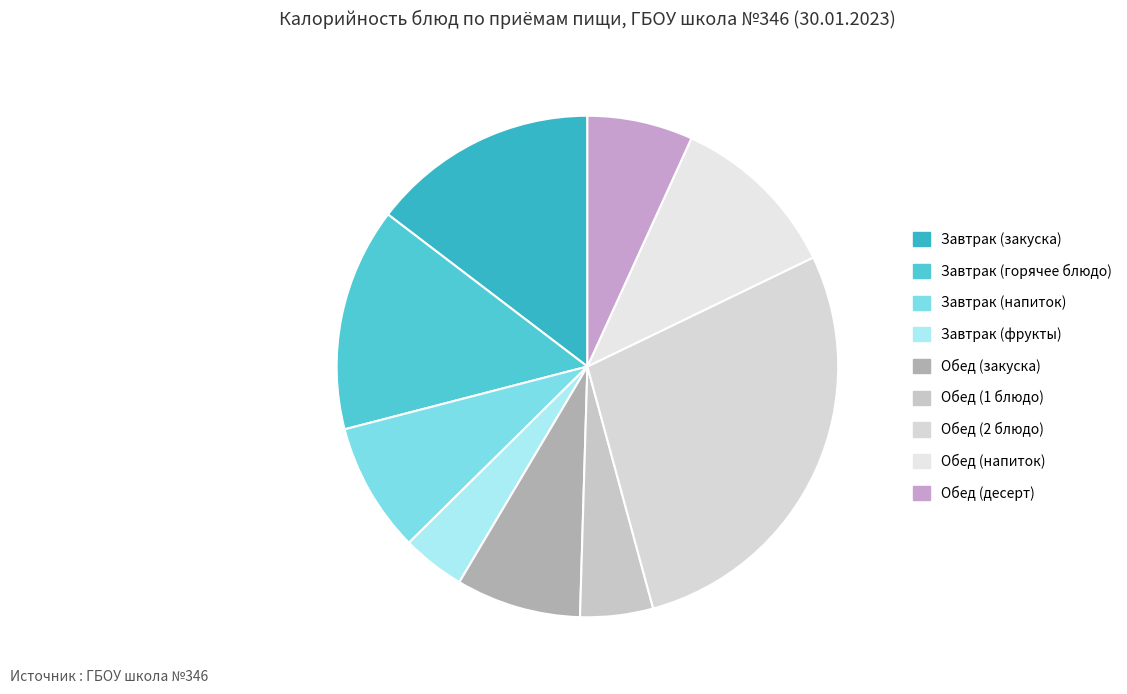

Is there any slice that represents more than half of the pie?

No